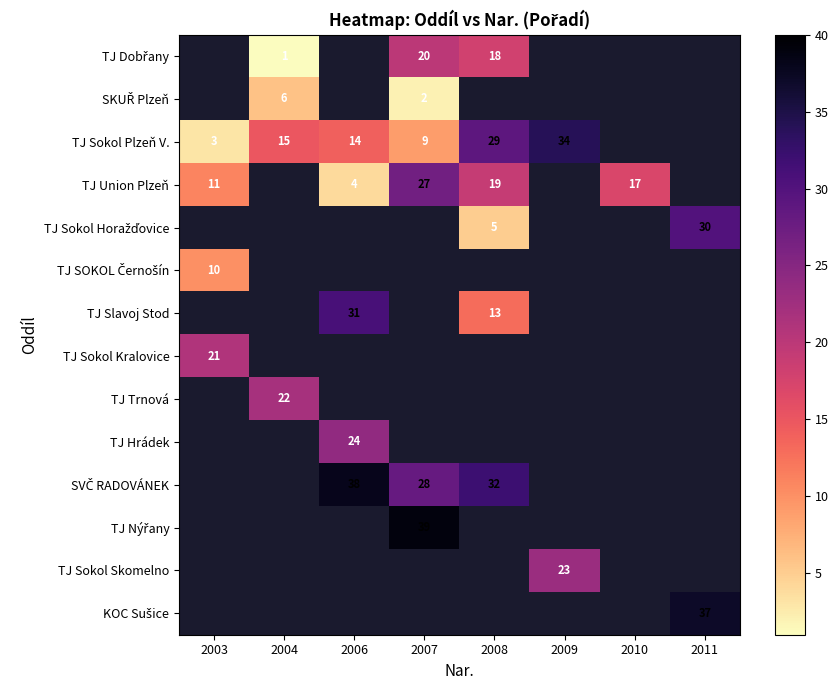

Is it true that TJ Trnová equals 30 at 2004?

False